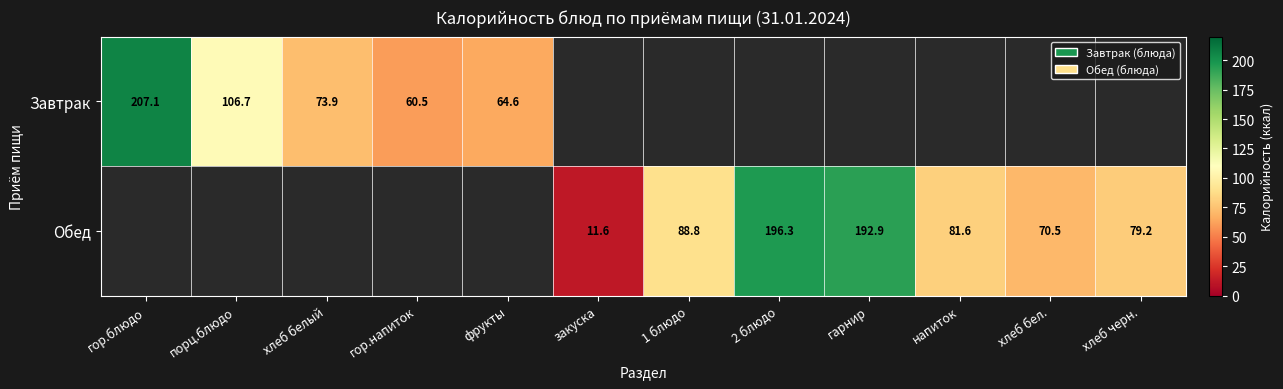

True or false: Завтрак has a value of 106.7 at порц.блюдо.

True